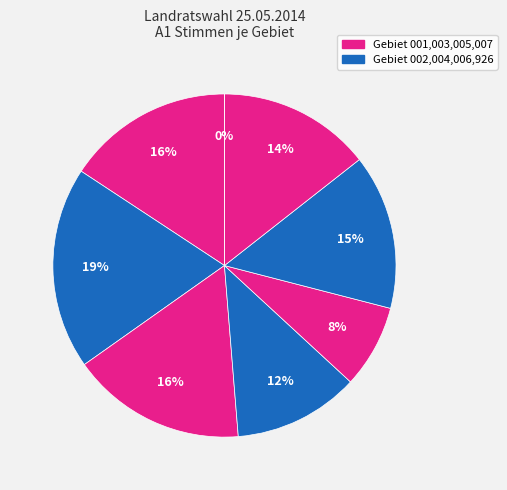

Count the number of slices in the pie.

8